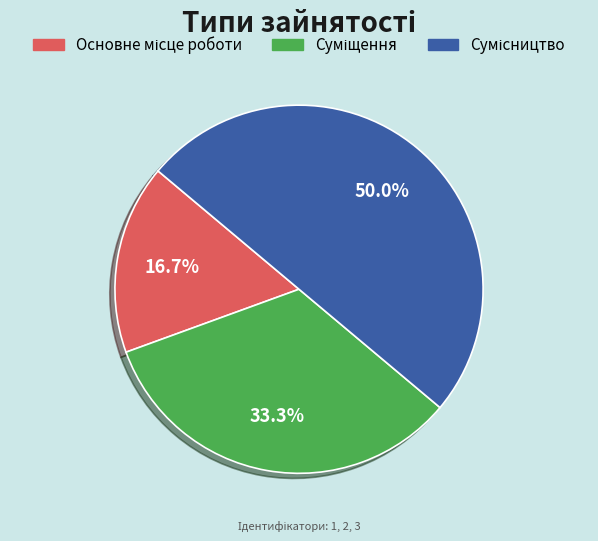

How many segments does this pie chart have?

3